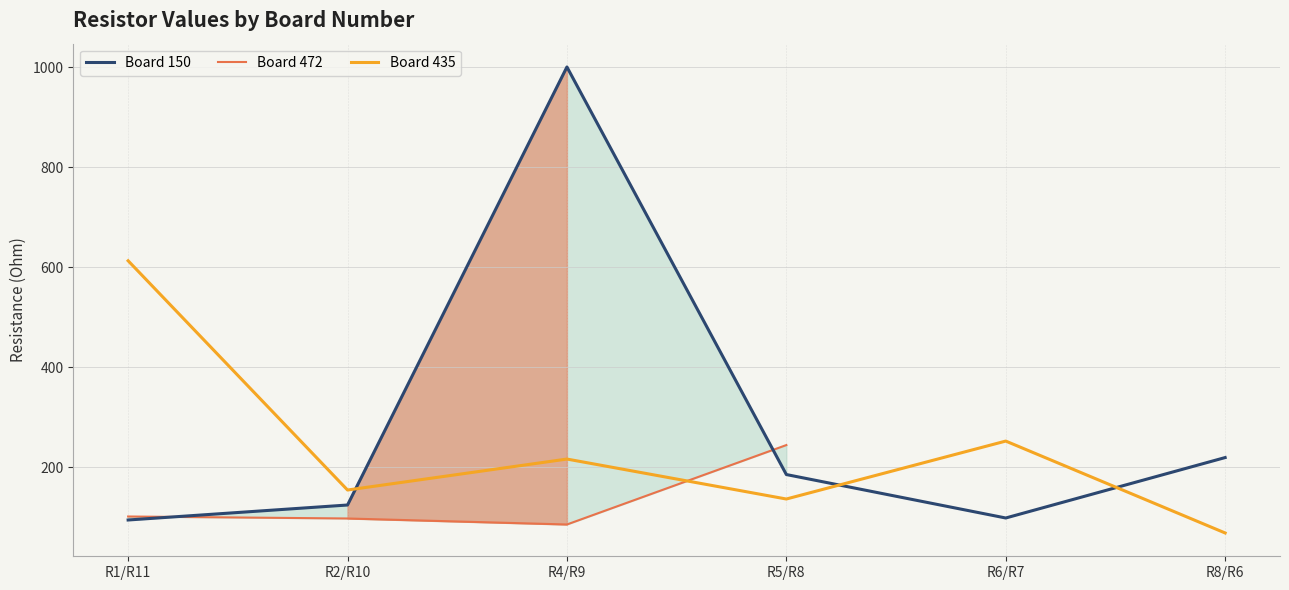

At how many categories does at least one series exceed 752?

1